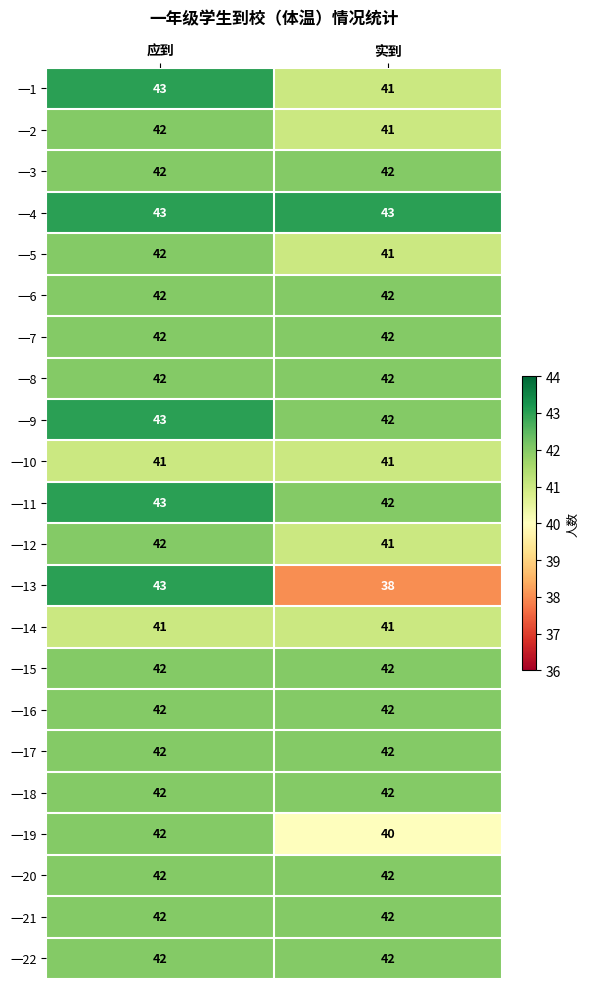

Between 应到 and 实到, which series saw the biggest shift?

一13